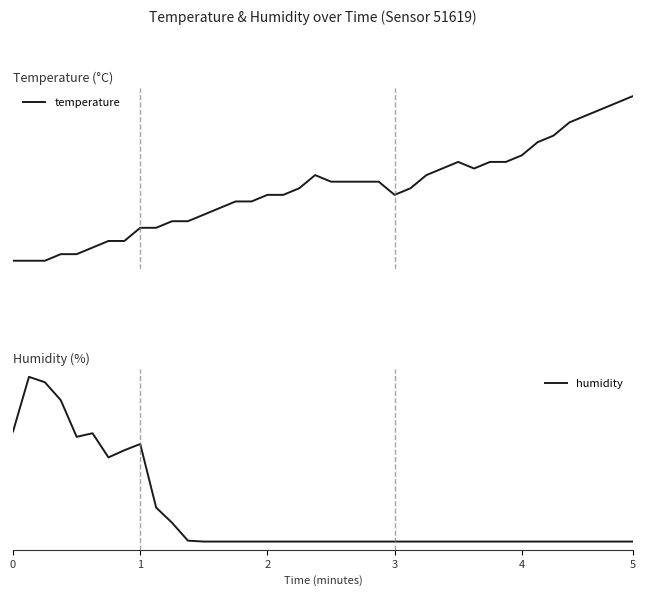

What is the smallest value displayed?

1.0